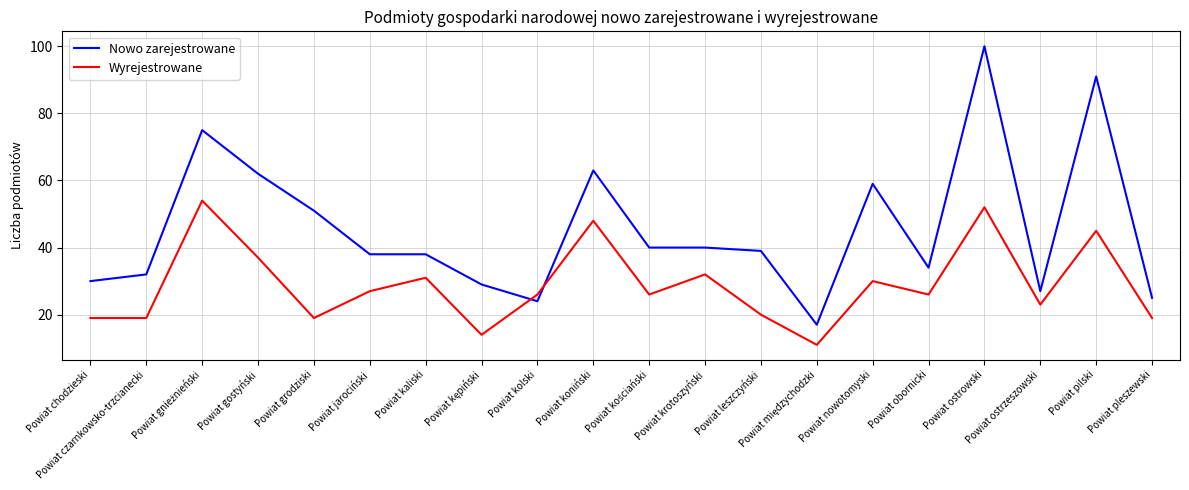

How many distinct data groups are displayed?

2